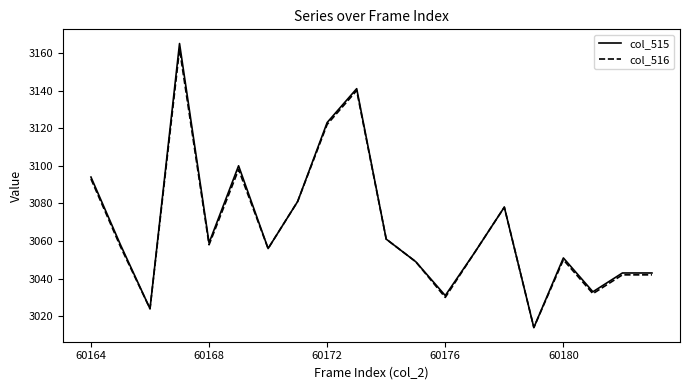

What is the greatest value displayed?

3165